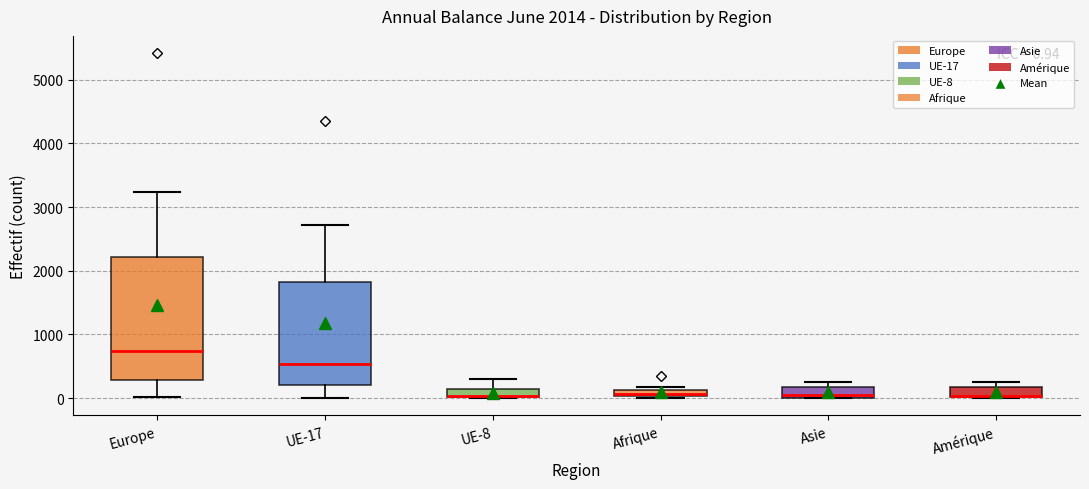

Which box is the tallest, from its lower edge to its upper edge?

Europe